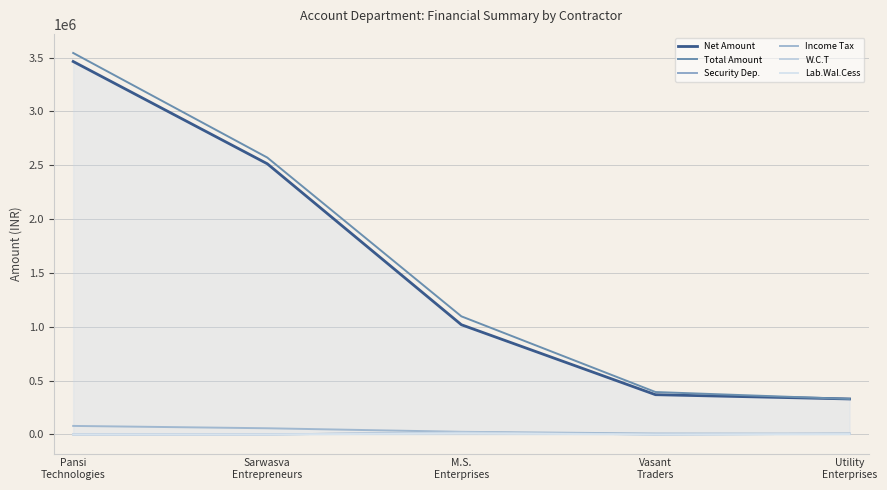

Is the value of Lab.Wal.Cess at Sarwasva
Entrepreneurs greater than the value of Total Amount at Vasant
Traders?

No